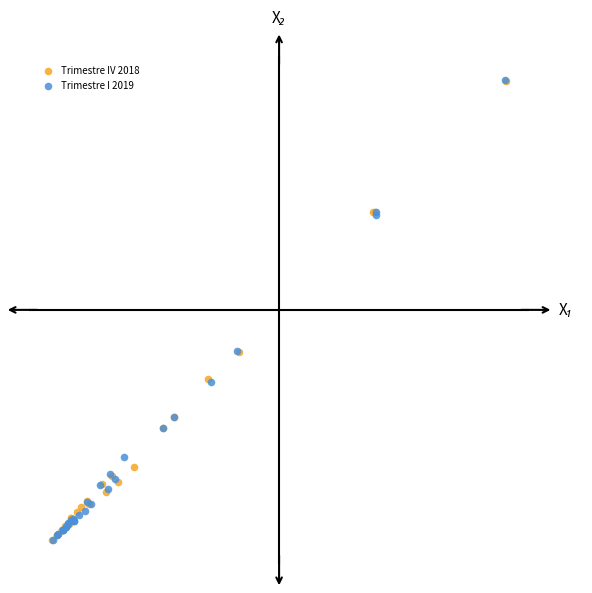

What are all the series names shown in the legend?

Trimestre IV 2018, Trimestre I 2019